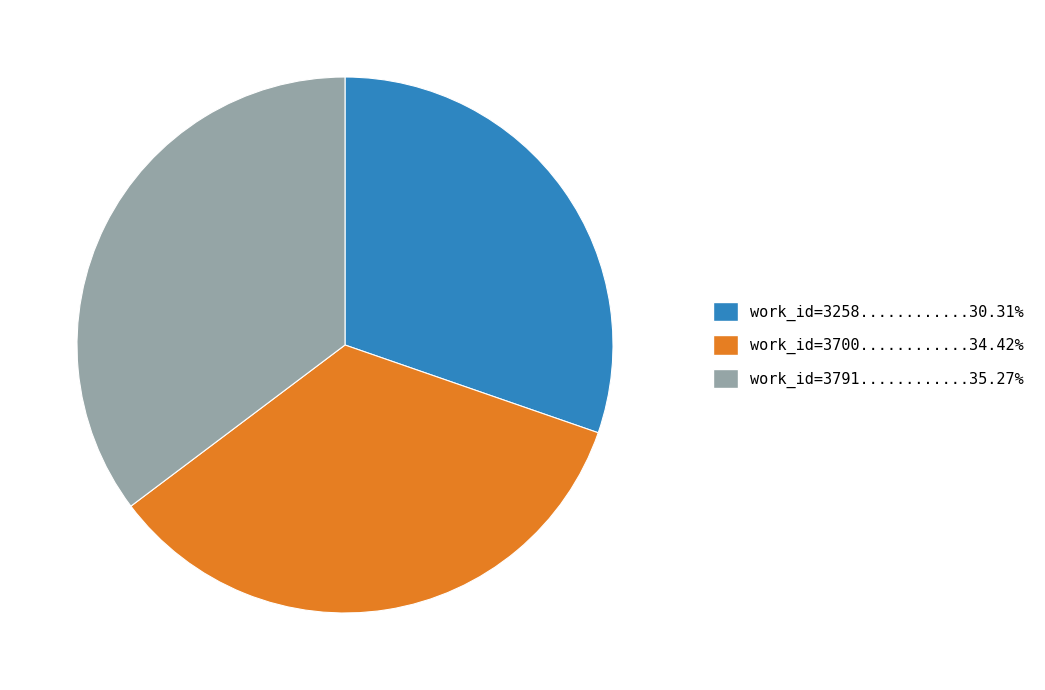

Is there any slice that represents more than half of the pie?

No